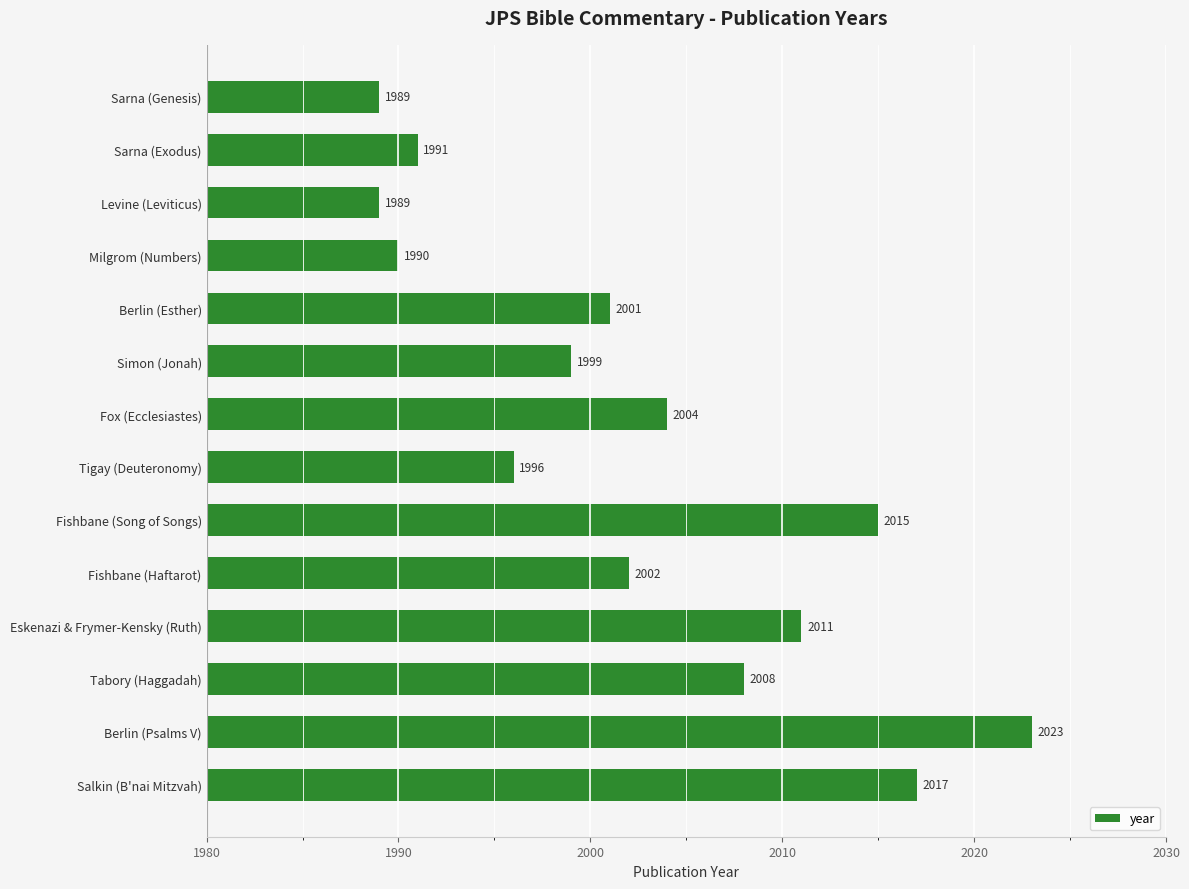

Approximately how many times larger is the value at Levine (Leviticus) compared to Fishbane (Haftarot)?

1.0